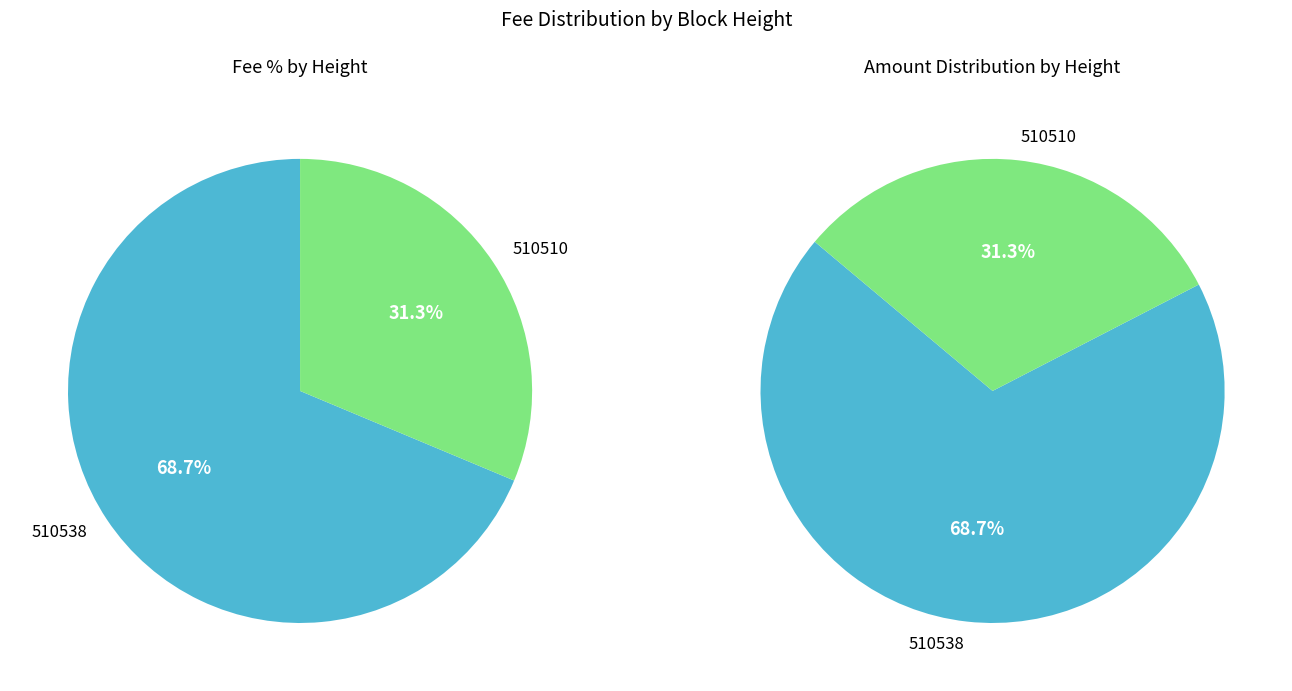

Rank the categories by value from lowest to highest.

510510, 510538